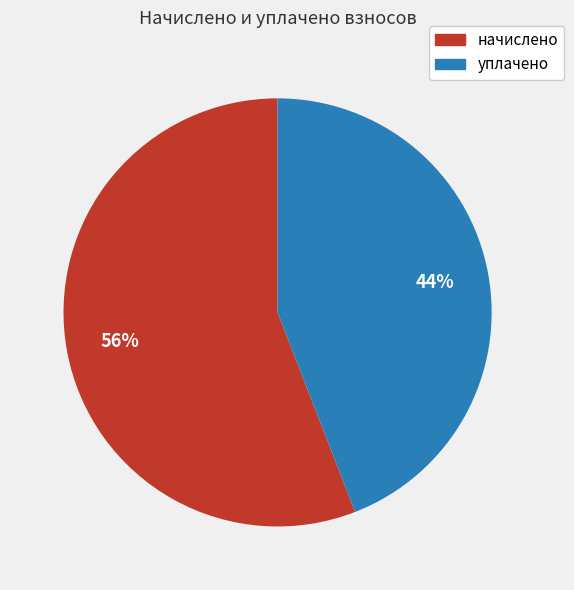

Do начислено and уплачено together represent more than half of the pie?

Yes